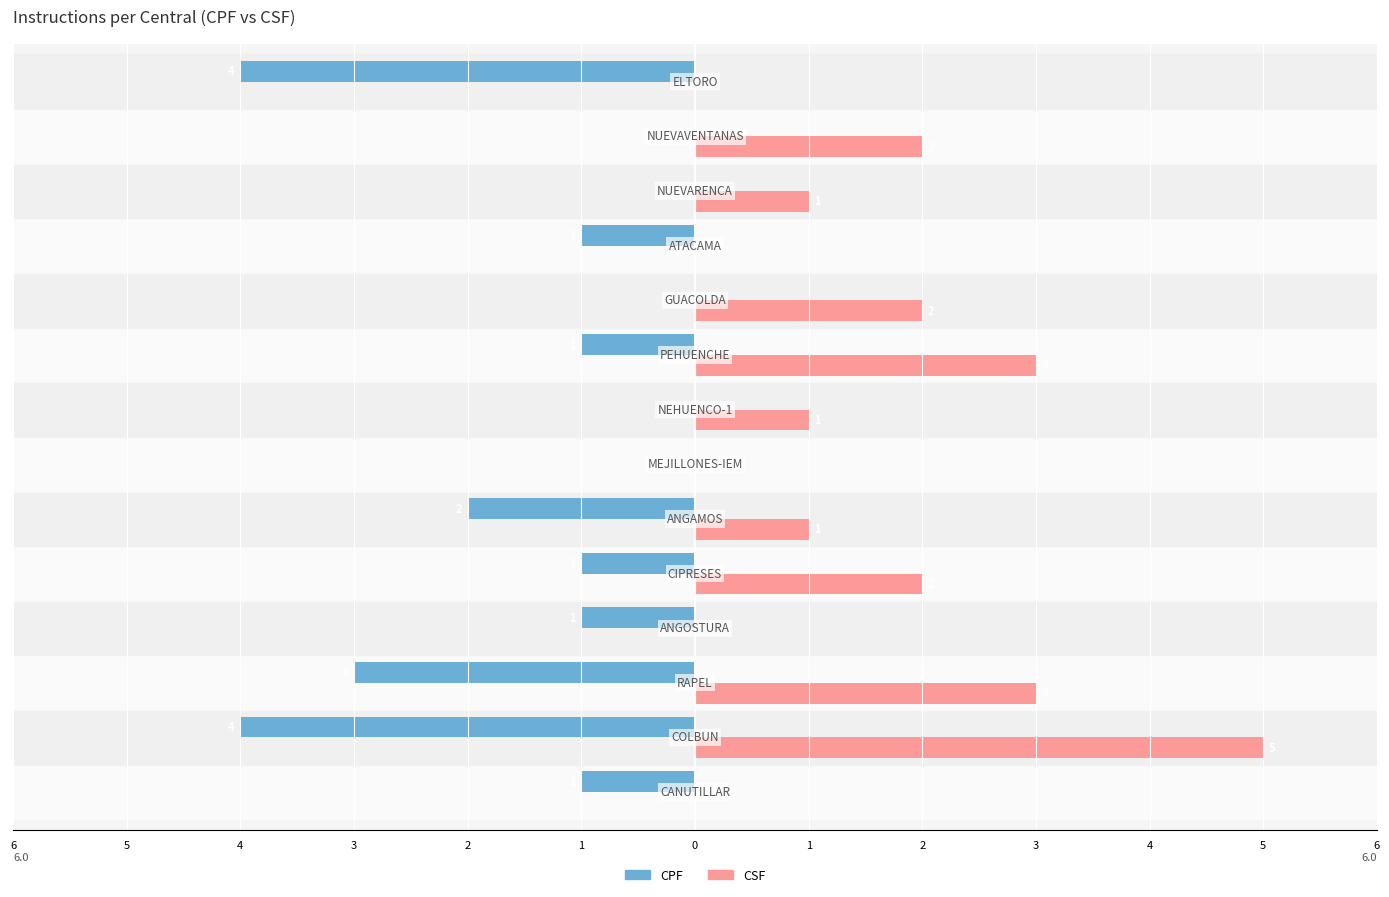

List the series in order of their peak value, lowest first.

CPF, CSF